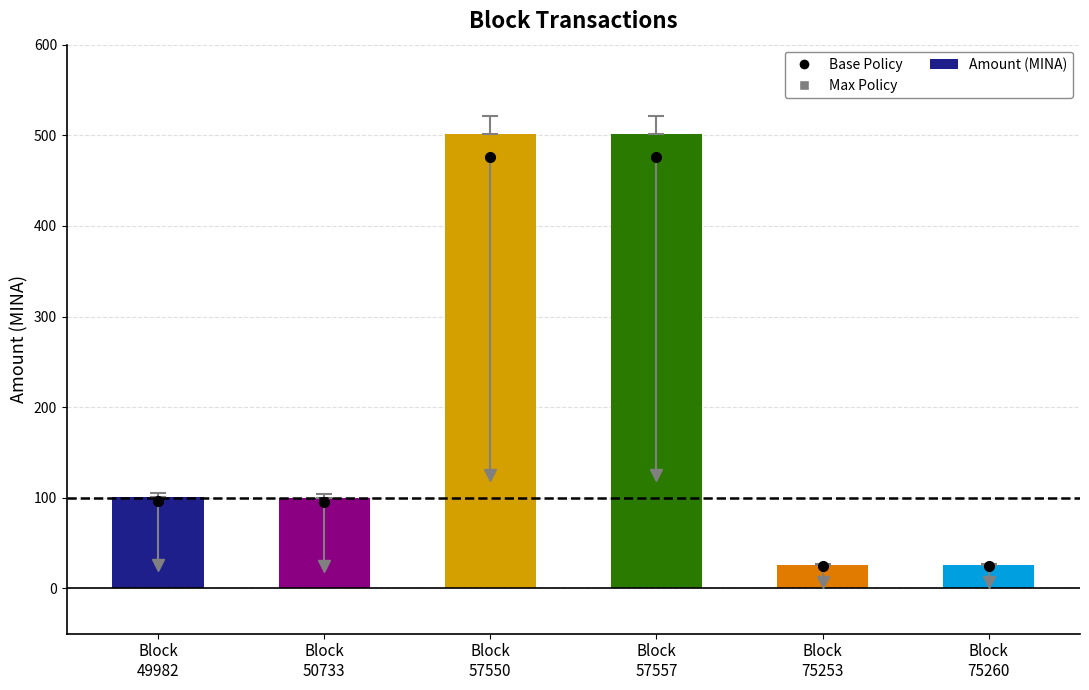

What is the sum of all values?

1254.8